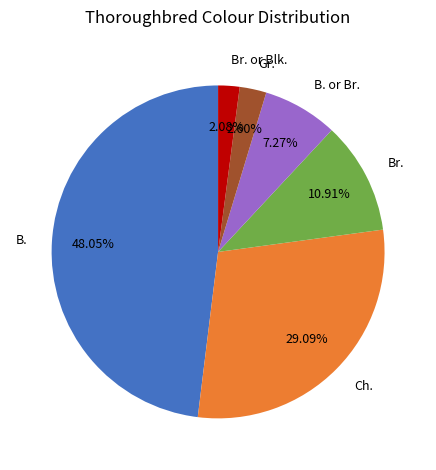

Which slice is the smallest?

Br. or Blk.